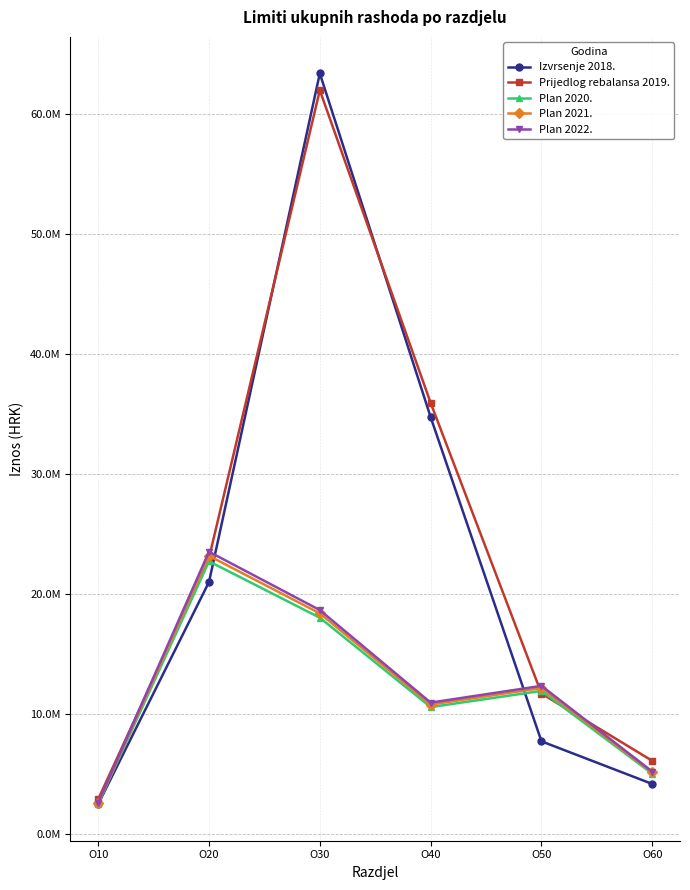

Between which two adjacent categories do Plan 2021. and Prijedlog rebalansa 2019. first intersect?

O10 and O20